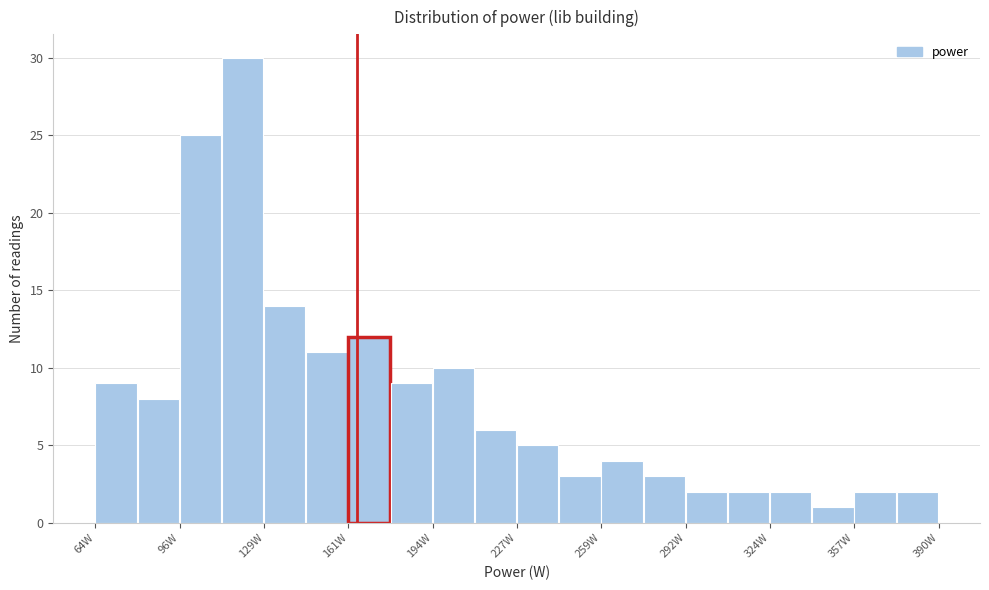

Read against the x-axis, roughly where is the centre of the tallest bar?

120